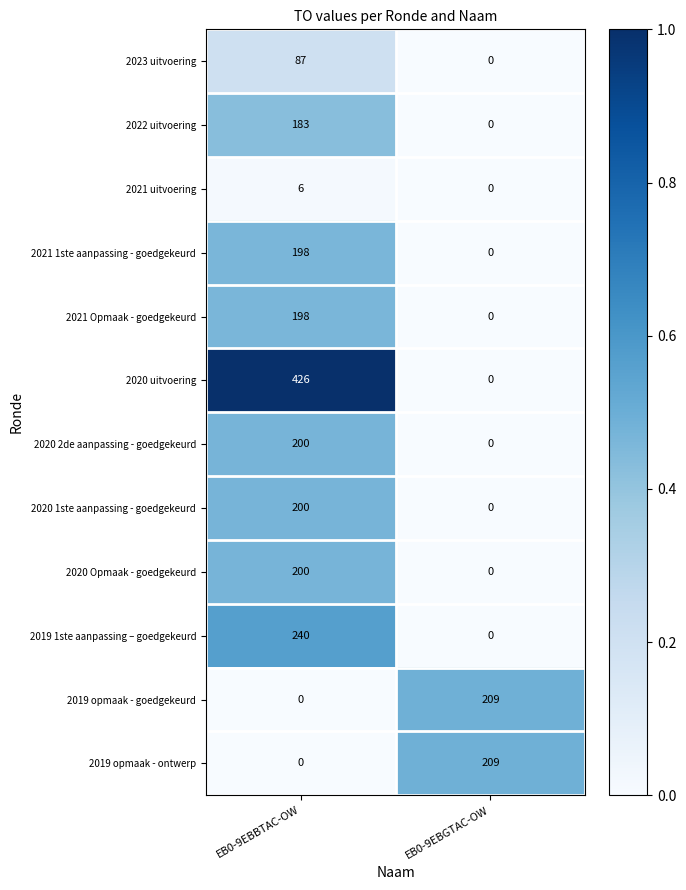

Which series changed the most between EB0-9EBBTAC-OW and EB0-9EBGTAC-OW?

2020 uitvoering